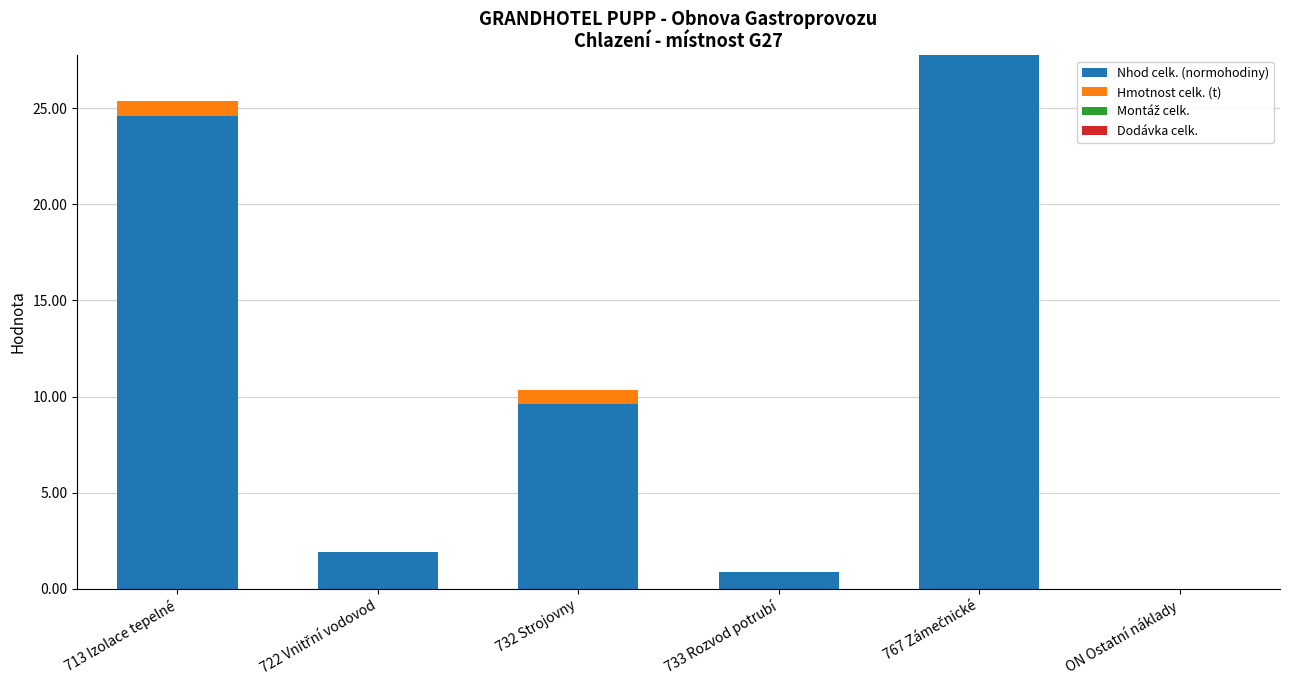

Does the chart contain stacked bars?

Yes